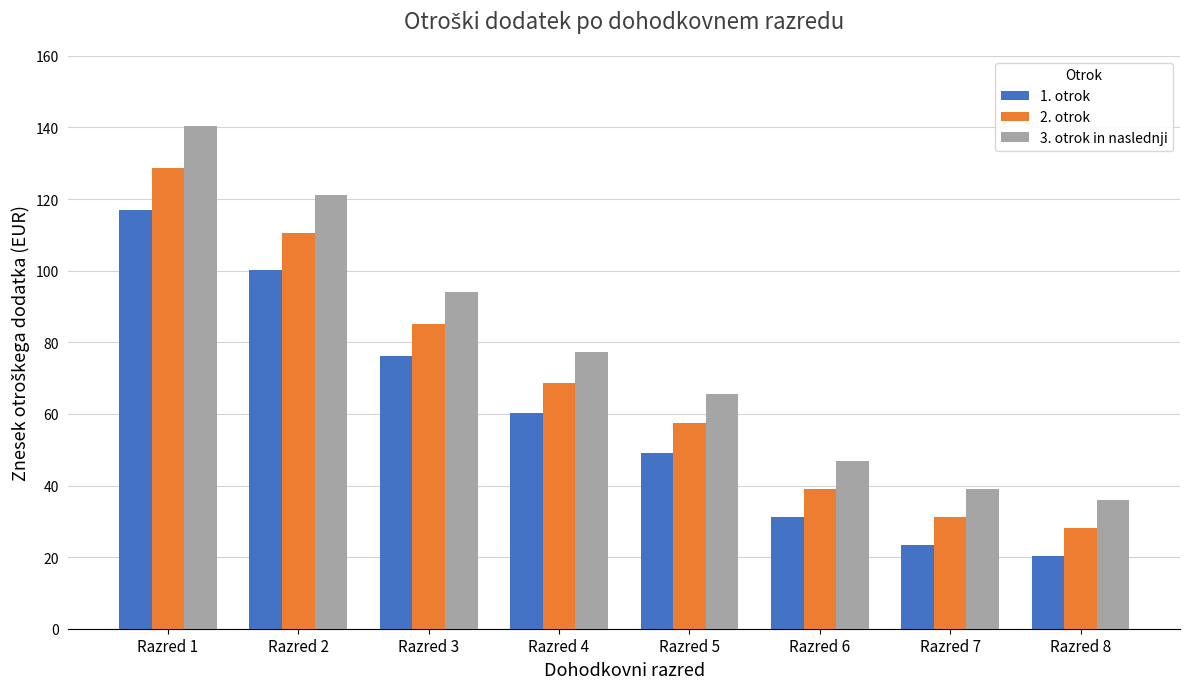

What is the value of the 2. otrok bar at the 7th from the left?

31.2